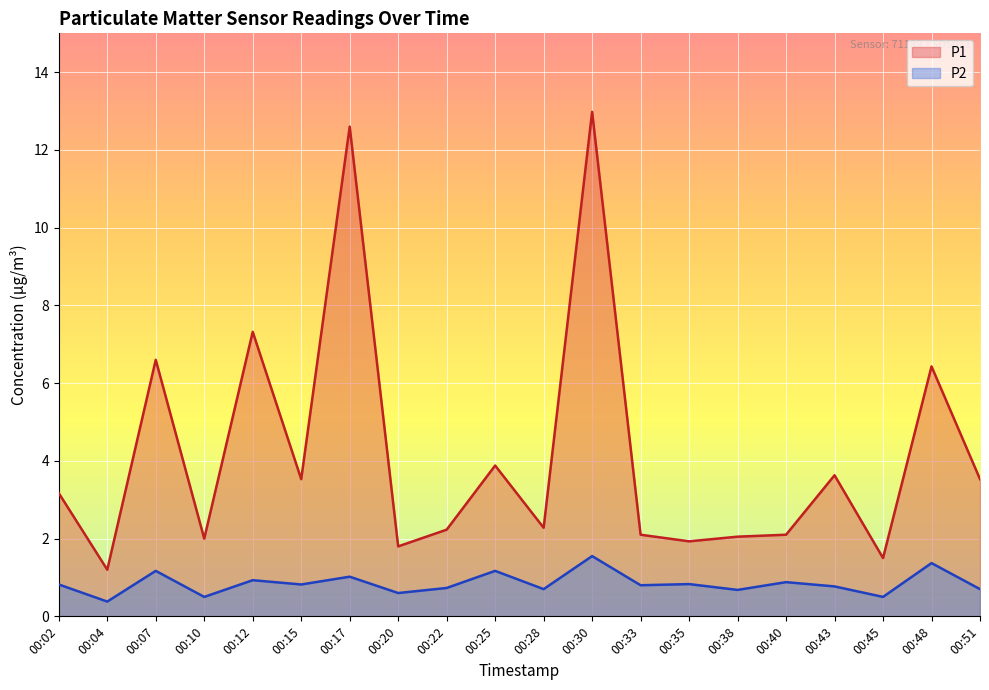

Reading left to right, extract all data points from this chart.

P1: 00:02=3.2	00:04=1.2	00:07=6.6	00:10=2.0	00:12=7.3	00:15=3.5	00:17=12.6	00:20=1.8	00:22=2.2	00:25=3.9	00:28=2.3	00:30=13.0	00:33=2.1	00:35=1.9	00:38=2.0	00:40=2.1	00:43=3.6	00:45=1.5	00:48=6.4	00:51=3.5
P2: 00:02=0.8	00:04=0.4	00:07=1.2	00:10=0.5	00:12=0.9	00:15=0.8	00:17=1.0	00:20=0.6	00:22=0.7	00:25=1.2	00:28=0.7	00:30=1.6	00:33=0.8	00:35=0.8	00:38=0.7	00:40=0.9	00:43=0.8	00:45=0.5	00:48=1.4	00:51=0.7